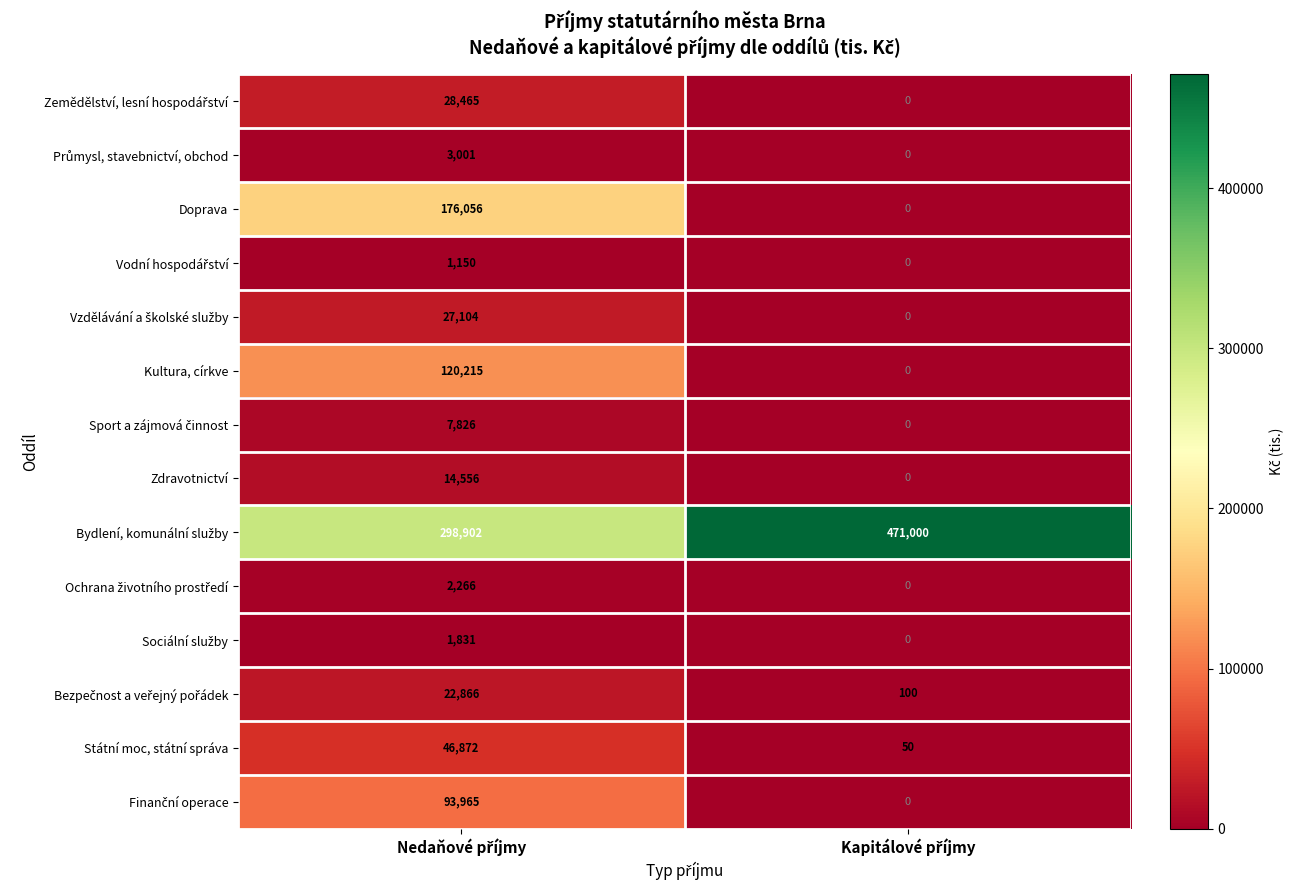

How many data points in Státní moc, státní správa are less than 46872?

1